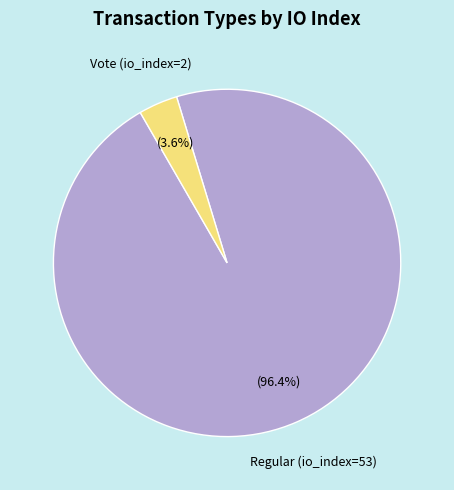

To the nearest percent, what is the average slice percentage?

50%